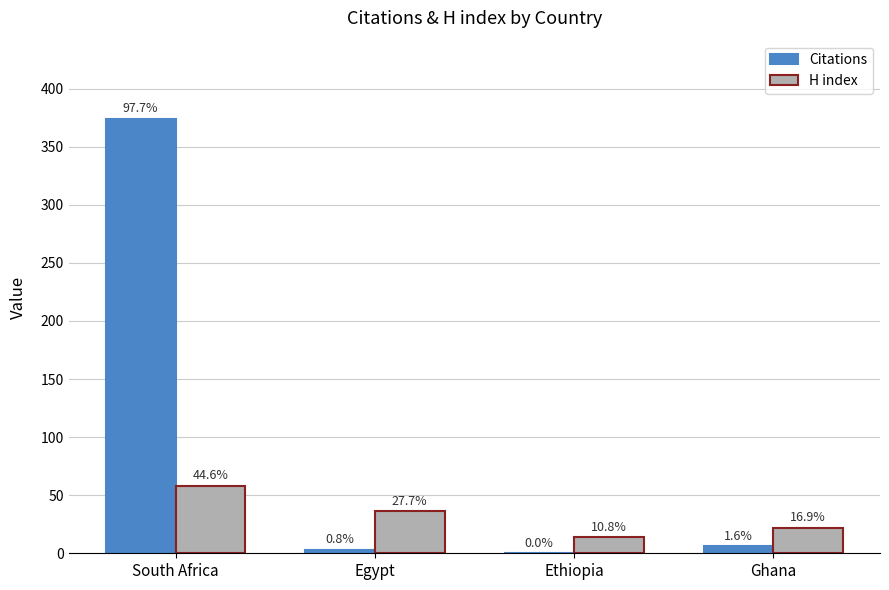

Which series has the widest spread of values?

Citations